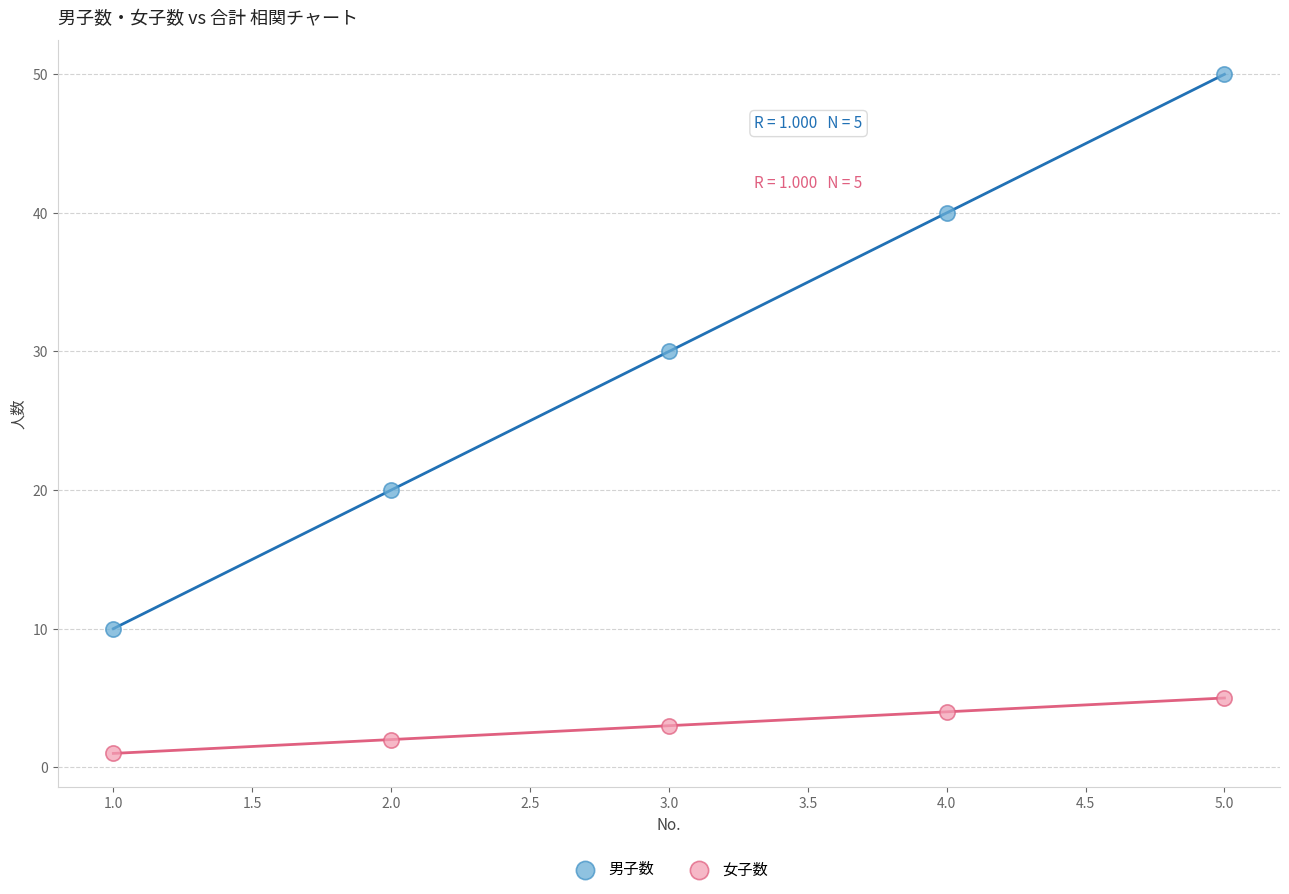

Which series contains the highest Y value?

男子数